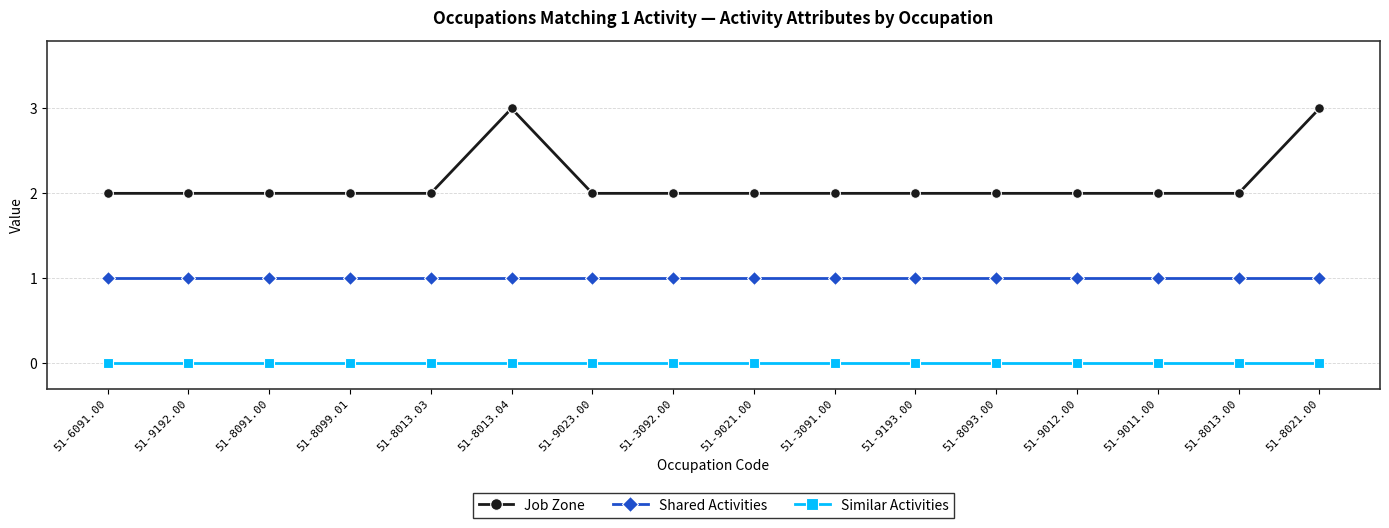

True or false: Similar Activities and Job Zone intersect in this chart.

False